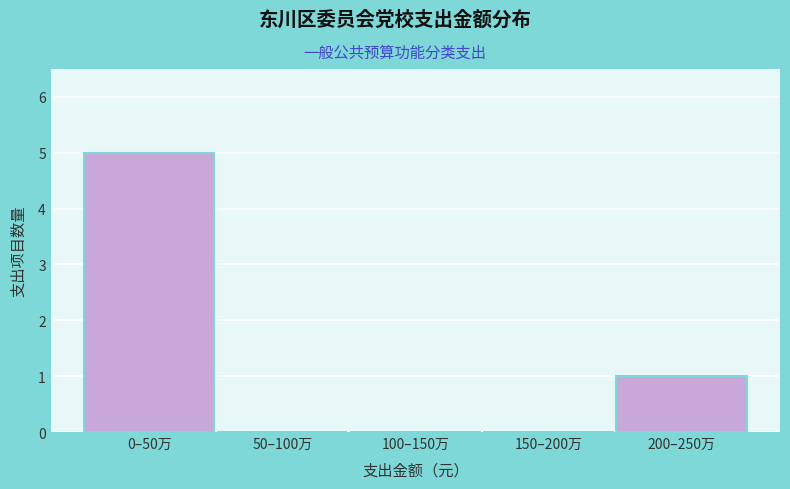

Reading left to right, what are all the values shown in this chart?

0–50万=5	50–100万=0	100–150万=0	150–200万=0	200–250万=1